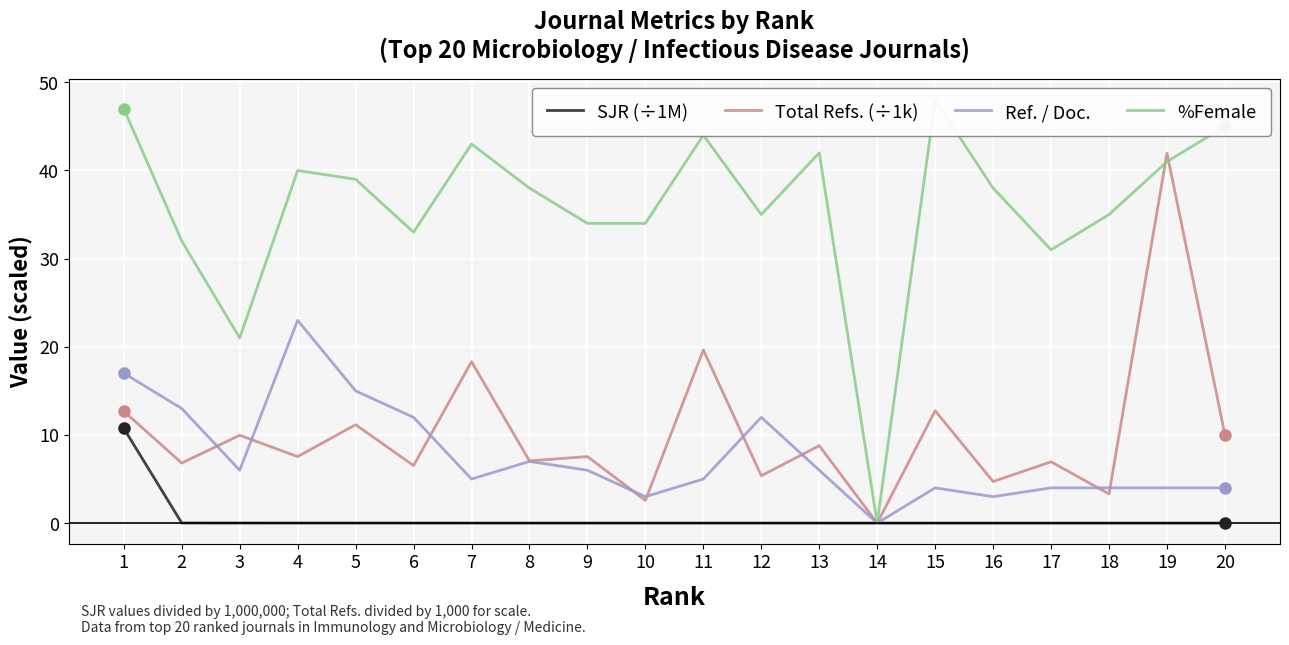

The value of %Female at 2 is 51.1. True or false?

False